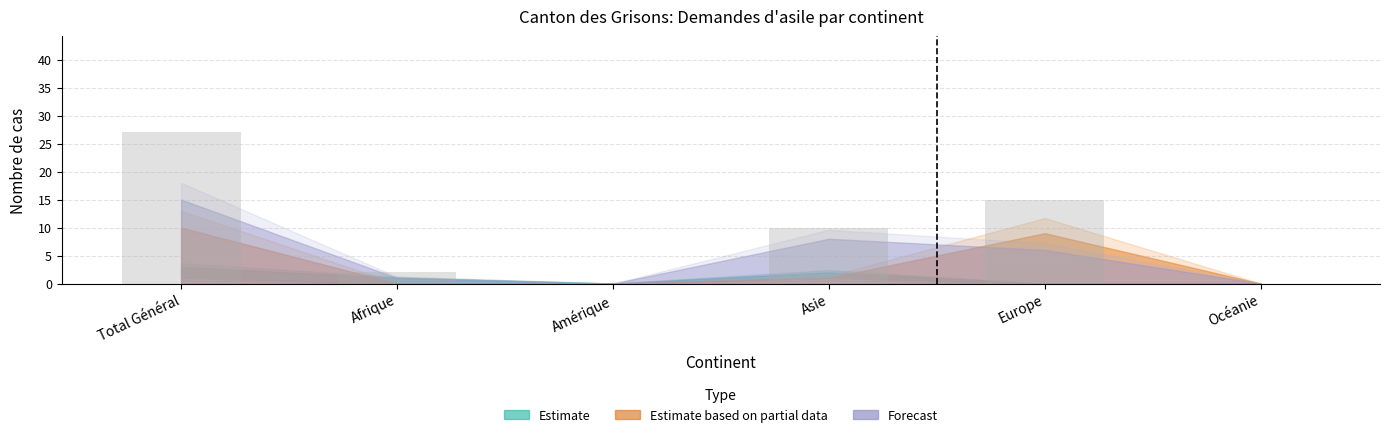

Which label corresponds to the largest value in the chart?

Total Général